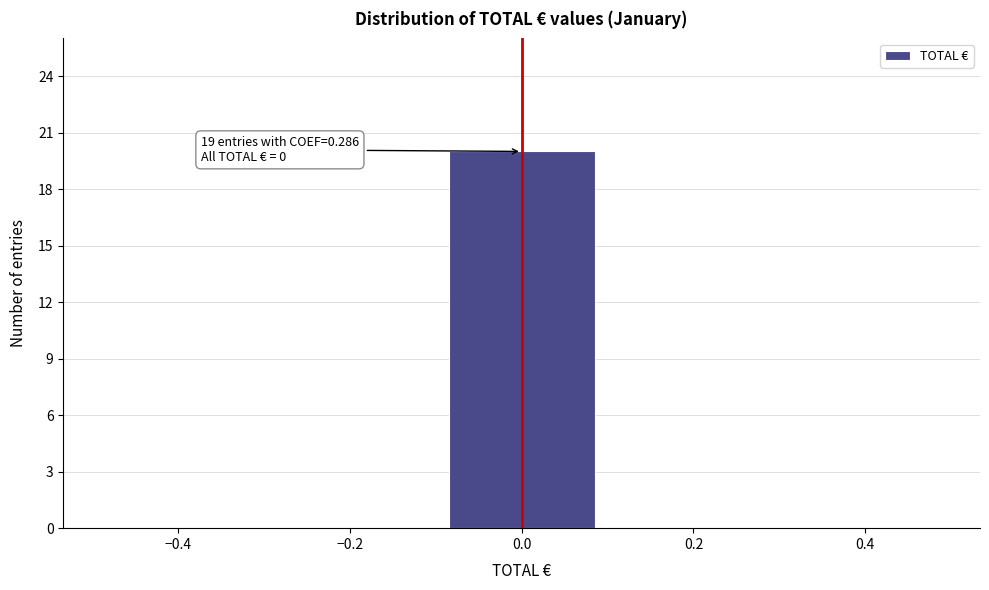

Over which range of the x-axis is the bar tallest?

-0.1 to 0.1